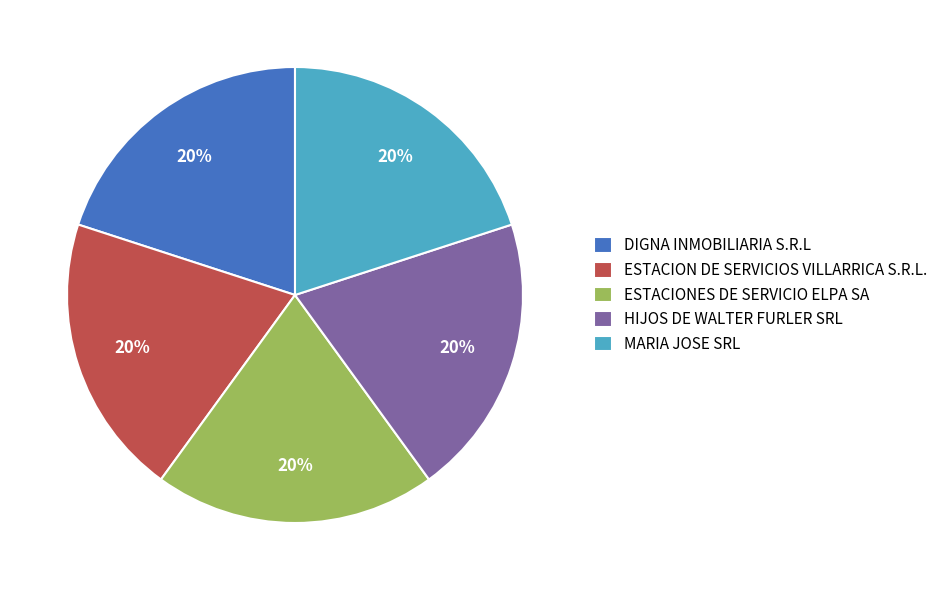

Does MARIA JOSE SRL represent more than half of the total?

No